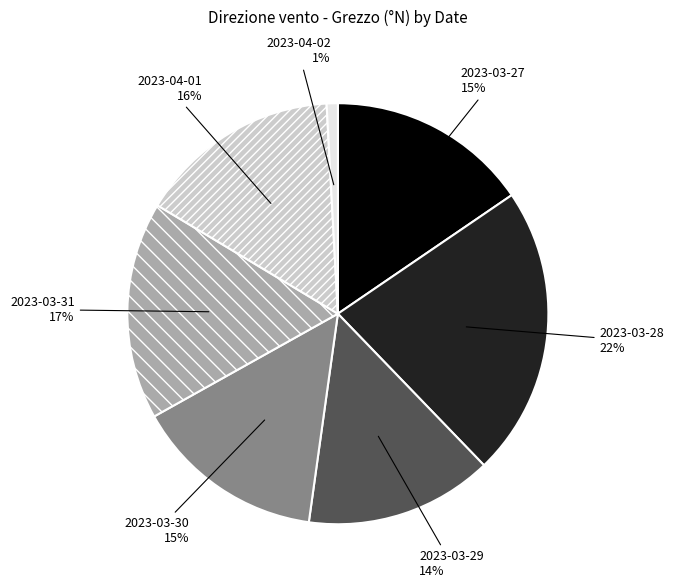

Count the number of slices in the pie.

7